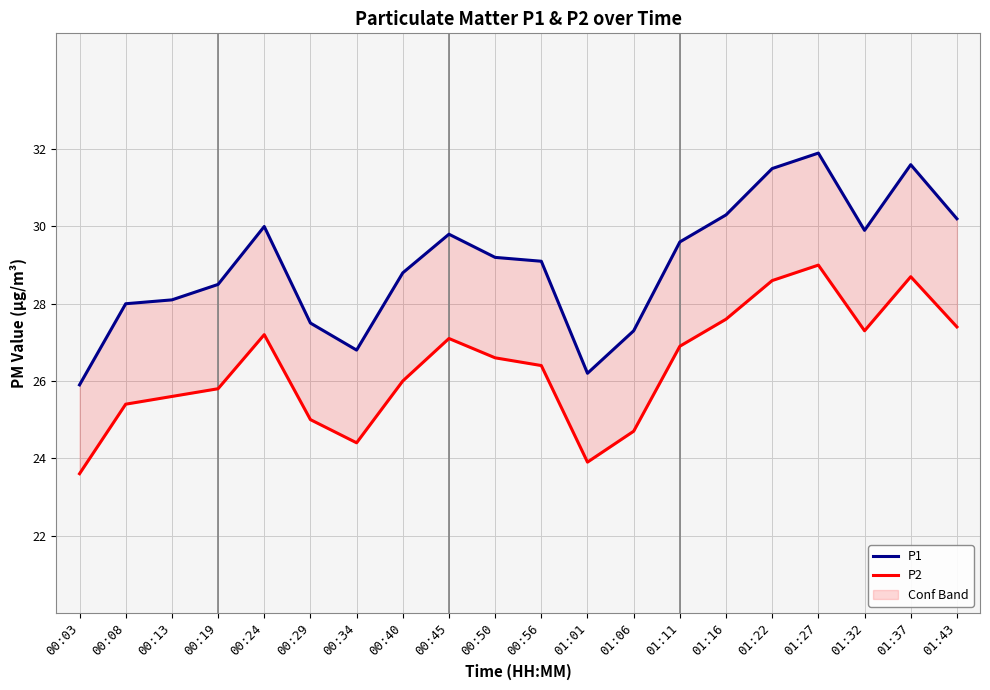

In P2, how many points are higher than both neighbors (excluding endpoints)?

4